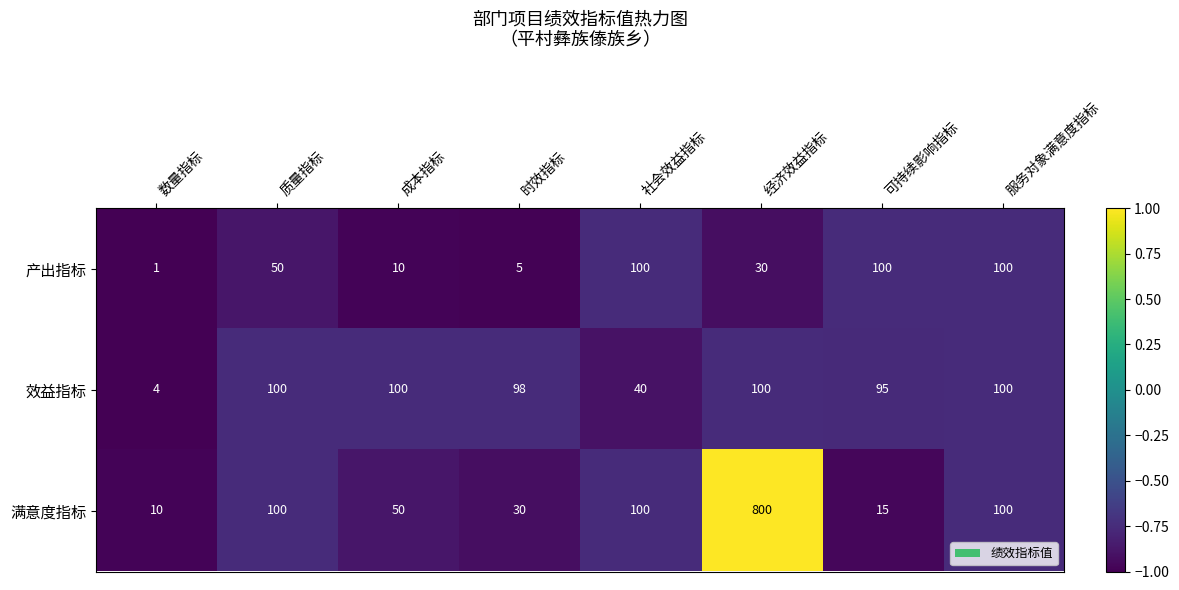

What is the approximate value of 效益指标 at 服务对象满意度指标, to the nearest 10?

100